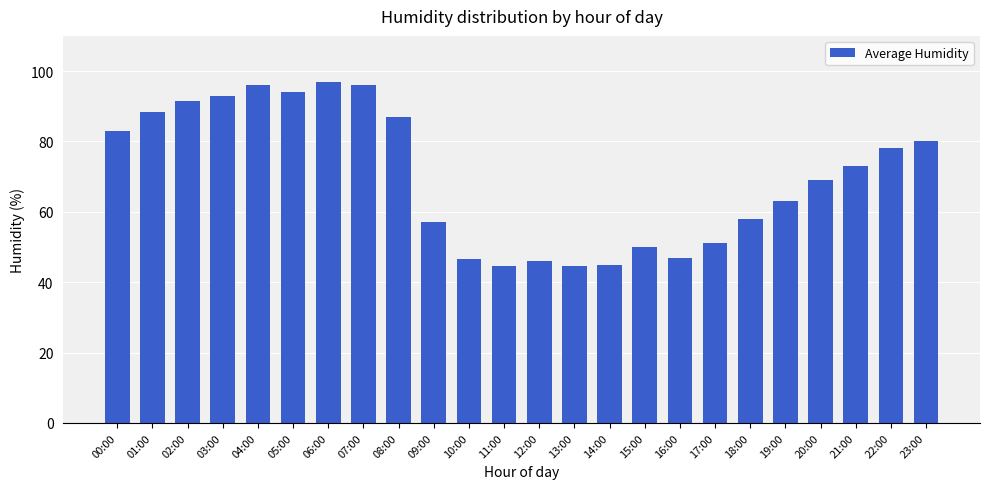

Reading right to left, what are all the values shown in this chart?

80.0	78.0	73.0	69.0	63.0	58.0	51.0	47.0	50.0	45.0	44.5	46.0	44.5	46.5	57.0	87.0	96.0	97.0	94.0	96.0	93.0	91.5	88.5	83.0